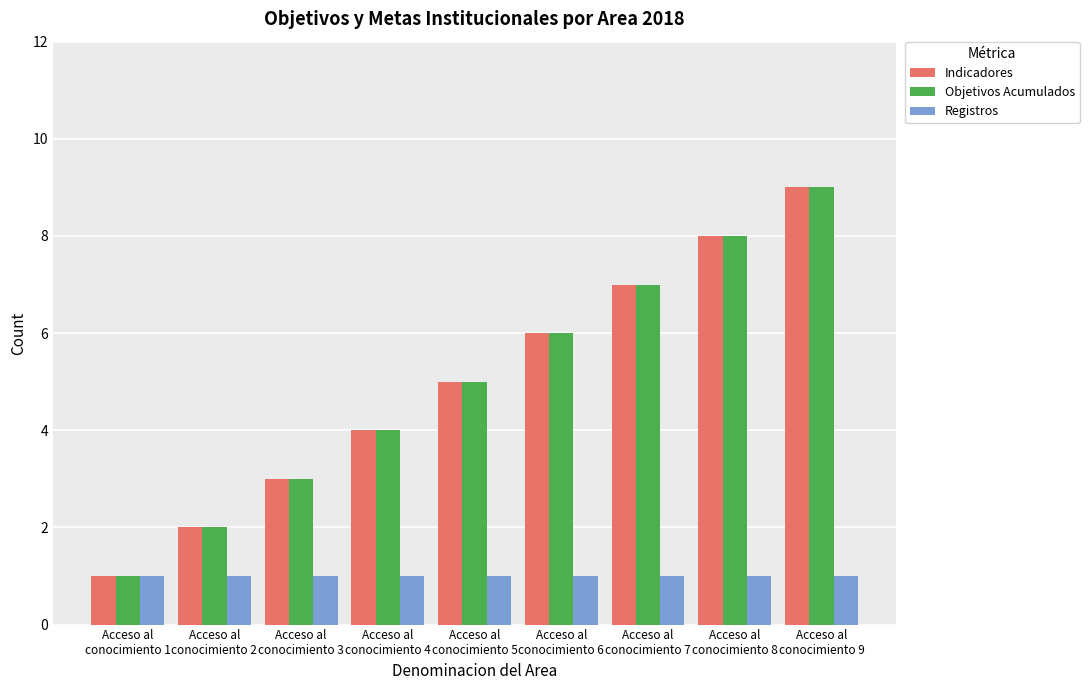

What is the maximum value shown in the chart?

9